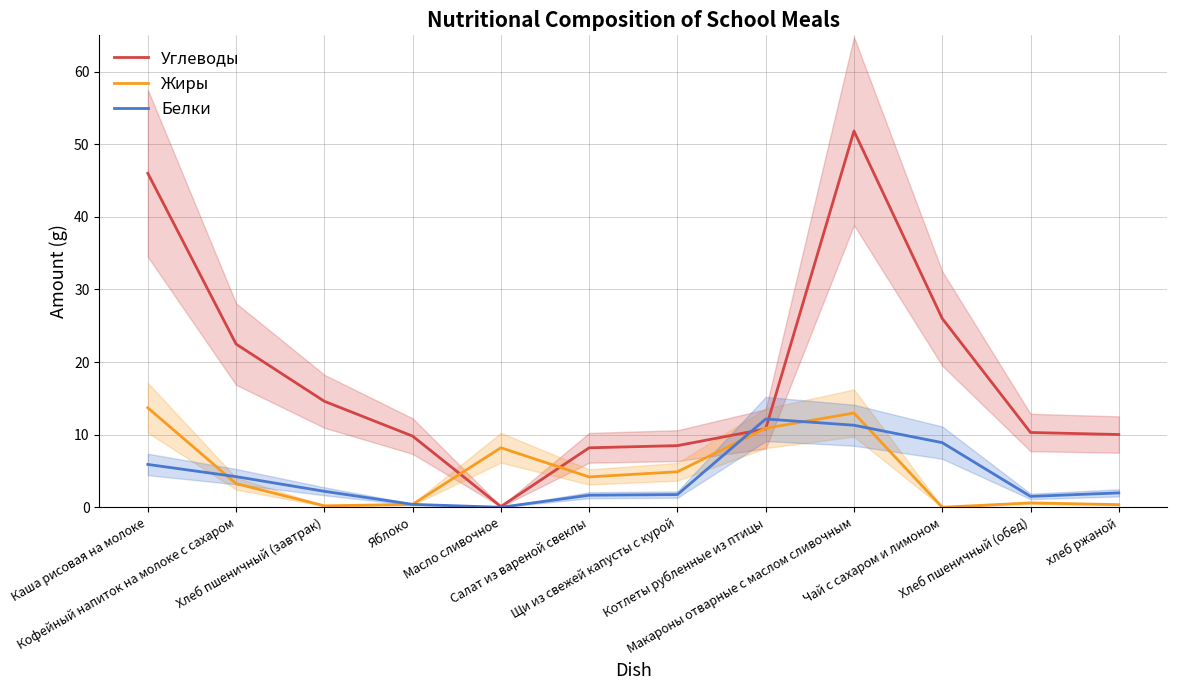

What are all the series names shown in the legend?

Углеводы, Жиры, Белки